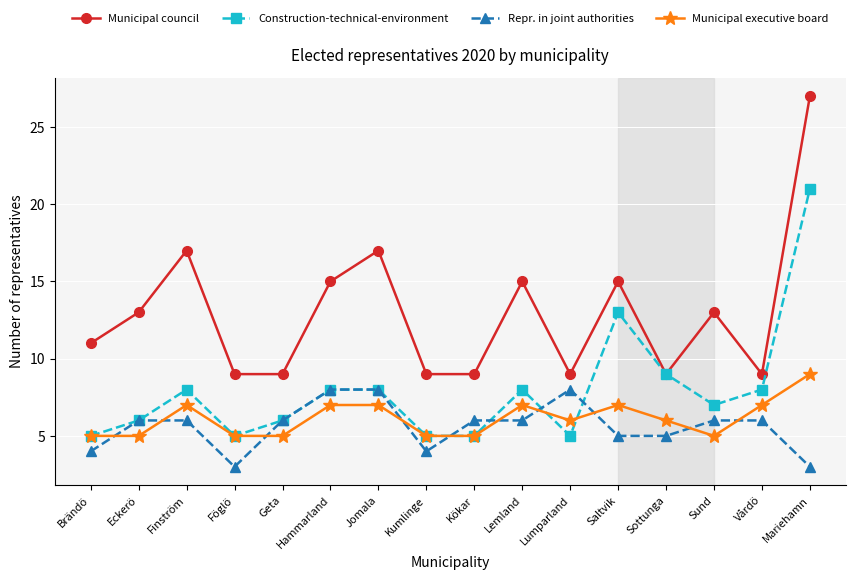

Which series changed the most between Kumlinge and Lumparland?

Repr. in joint authorities